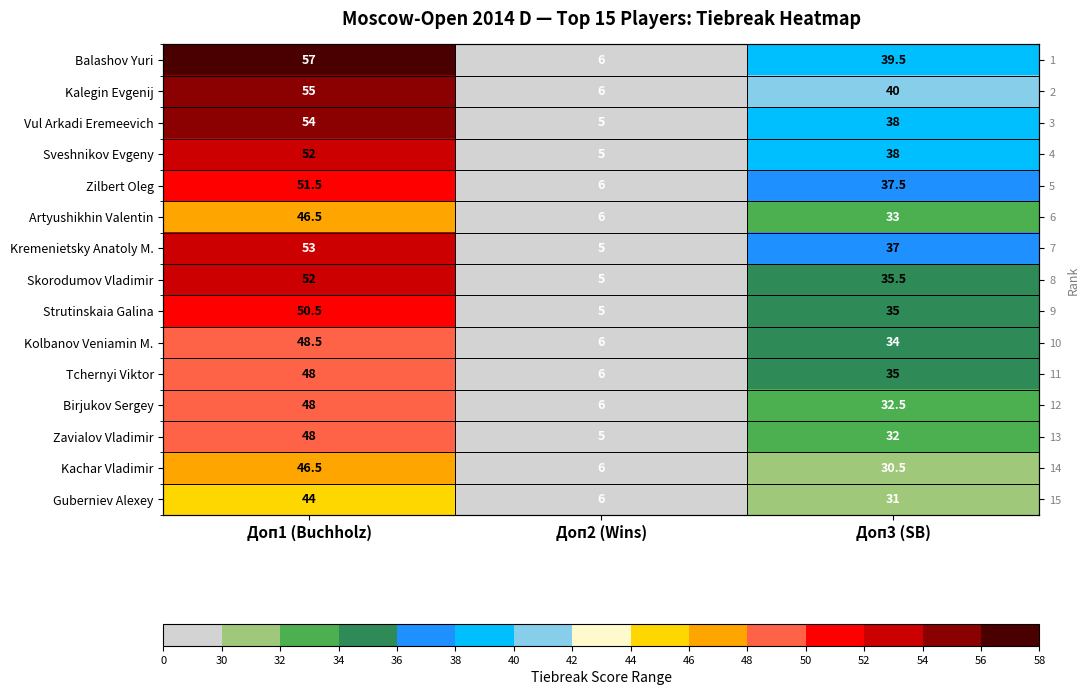

What is the approximate value of Birjukov Sergey at Доп1 (Buchholz)?

48.0